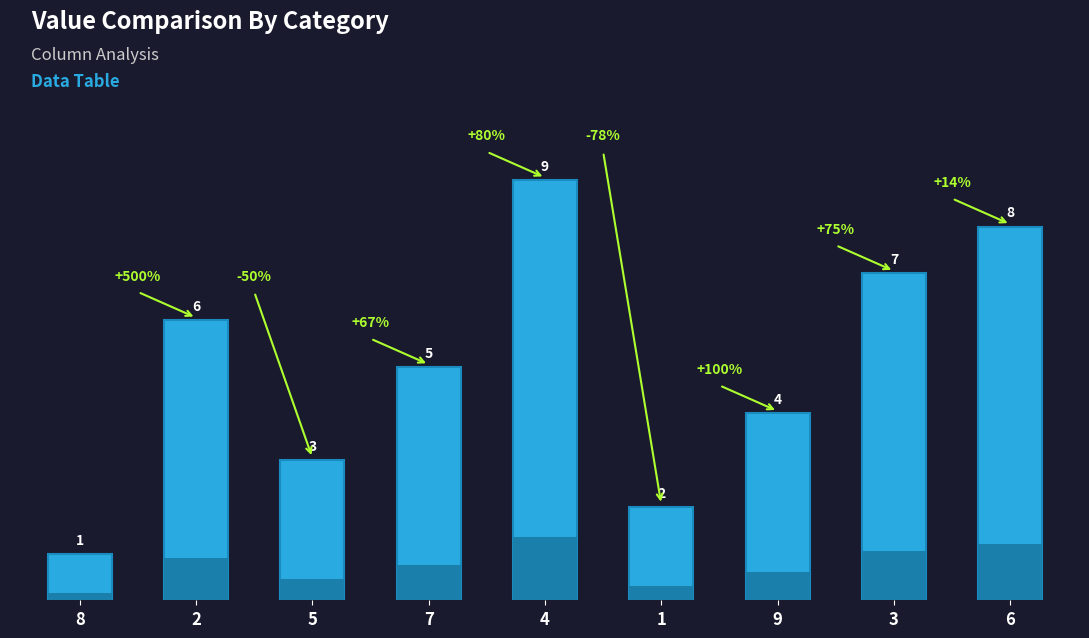

What is the label of the 5th bar from the left?

4